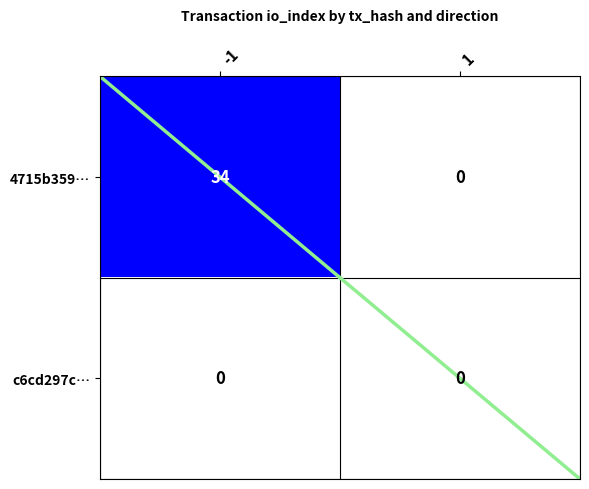

Count the number of data series in this chart.

2